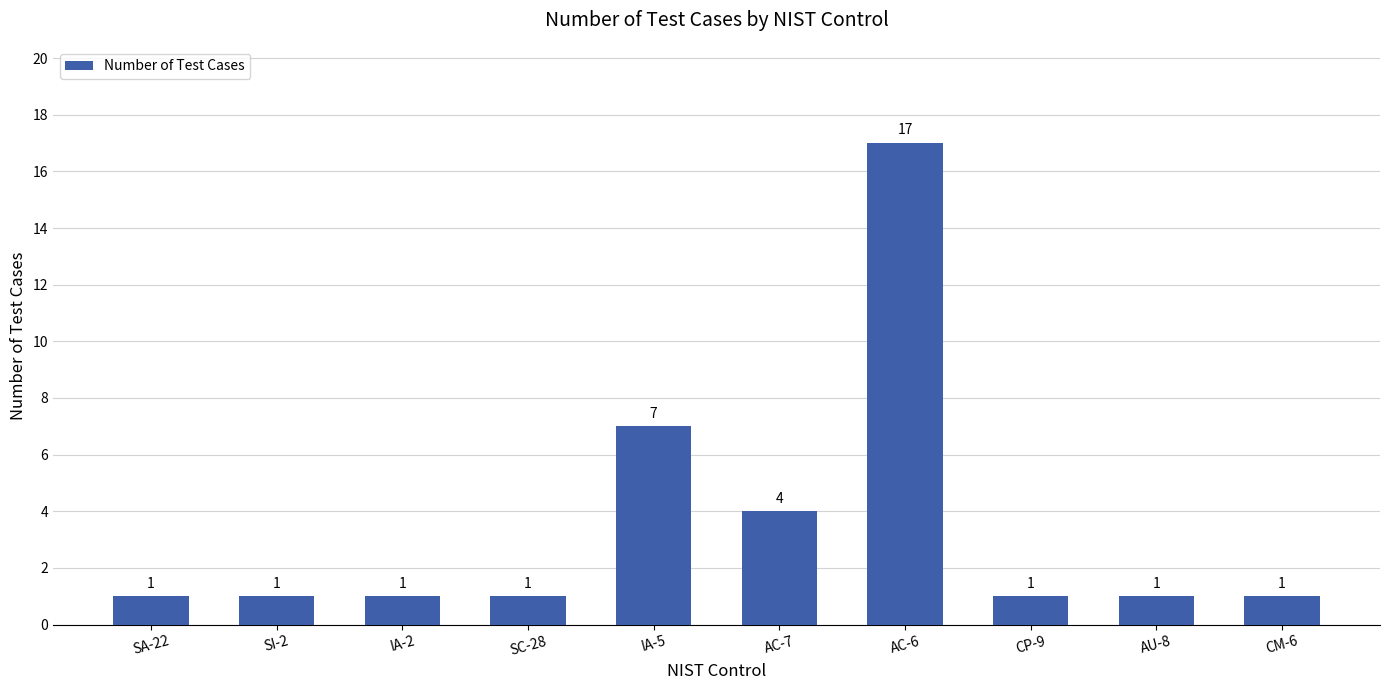

What is the maximum value shown in the chart?

17